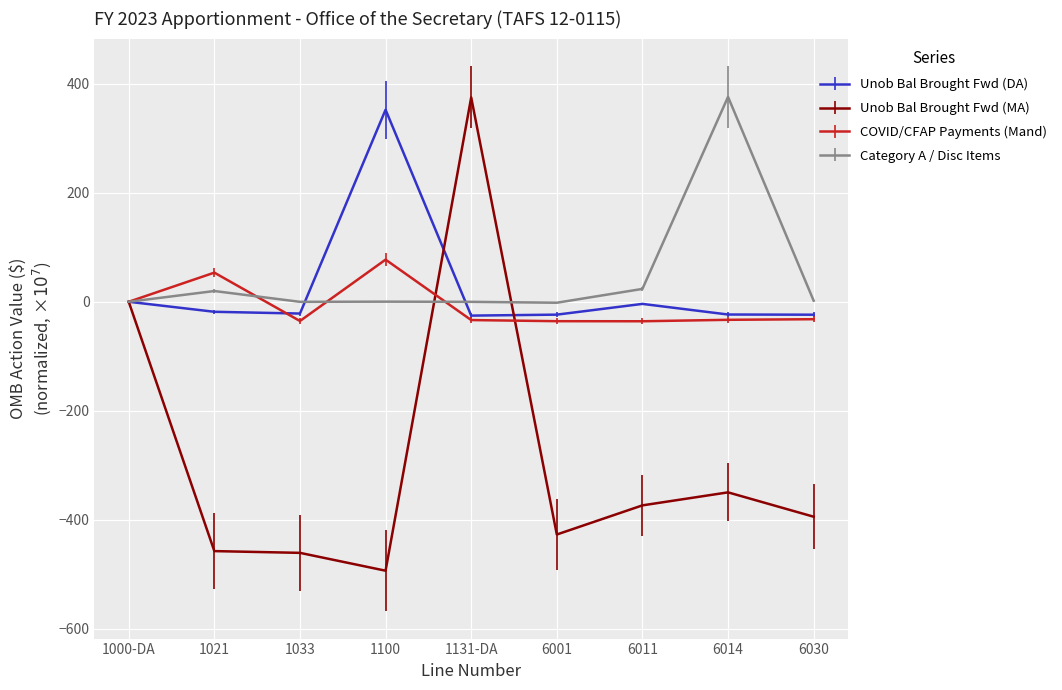

Where is Unob Bal Brought Fwd (MA) nearest to the value -59?

1000-DA